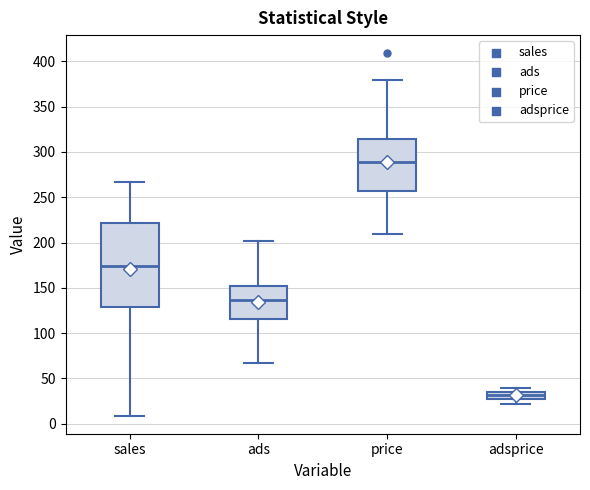

Reading left to right, transcribe this box plot: for each box, give where its median line is, the range the box spans, and where its two whiskers end, as read against the y-axis. The values are not printed on the chart, so give them approximately, as read against the axis.

sales: median 175, box 130 to 220, whiskers 10 to 265
ads: median 135, box 115 to 150, whiskers 65 to 200
price: median 290, box 255 to 315, whiskers 210 to 380
adsprice: median 30, box 25 to 35, whiskers 20 to 40